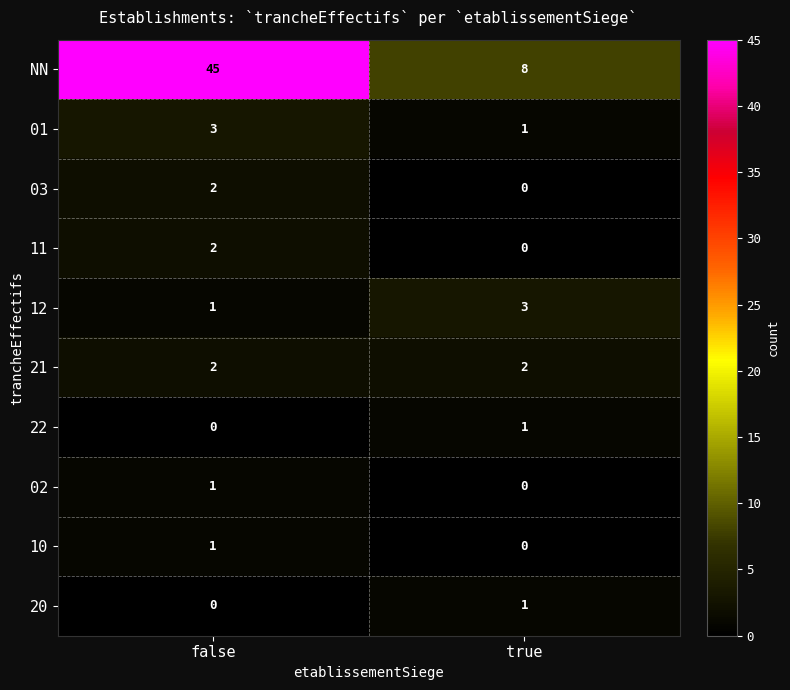

Which series has the largest total across all categories?

NN